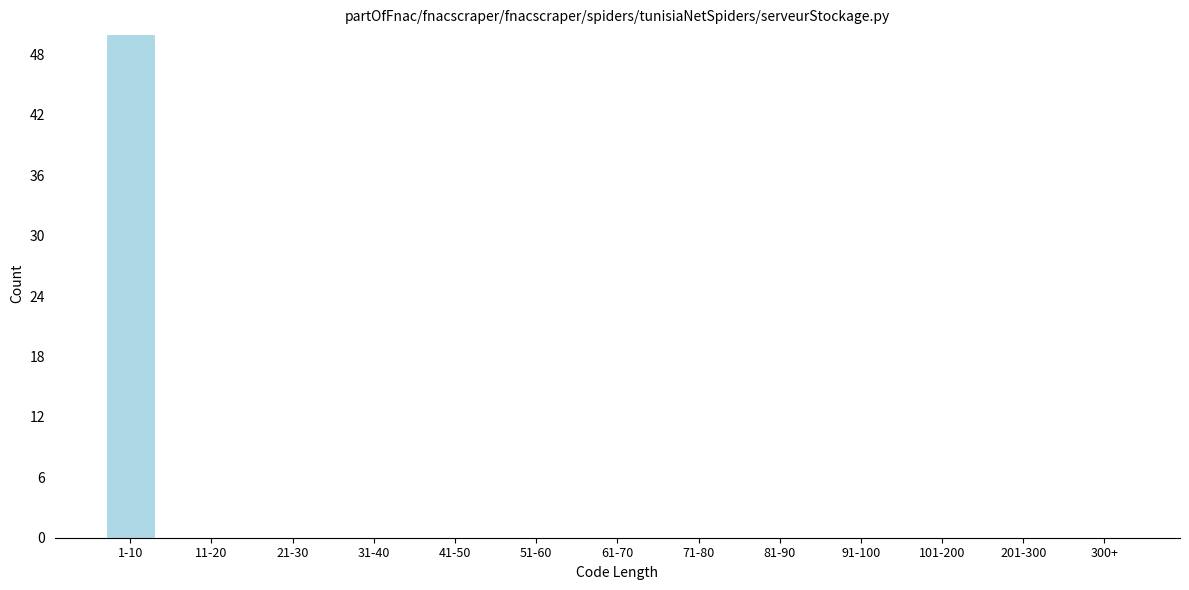

Reading right to left, list all the values displayed in this chart.

300+=0	201-300=0	101-200=0	91-100=0	81-90=0	71-80=0	61-70=0	51-60=0	41-50=0	31-40=0	21-30=0	11-20=0	1-10=50